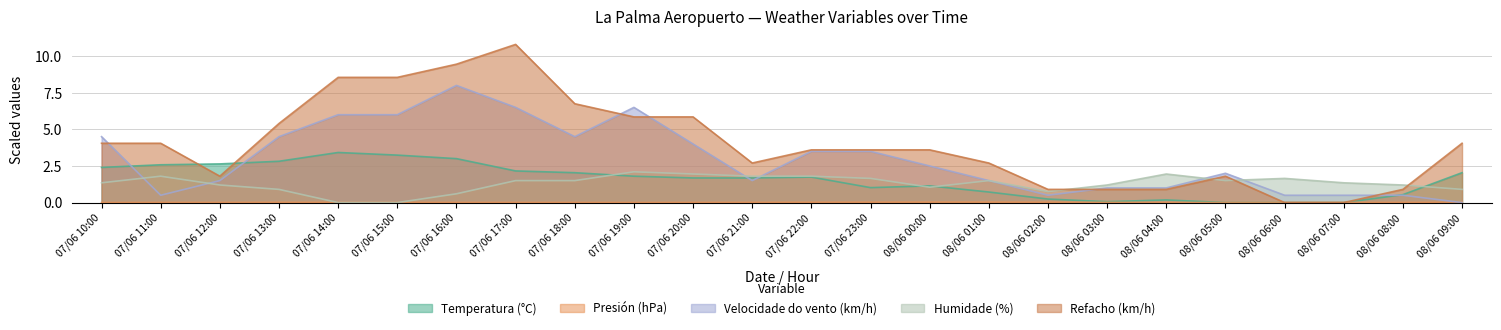

What is the highest value of the Humidade (%) series?

2.1